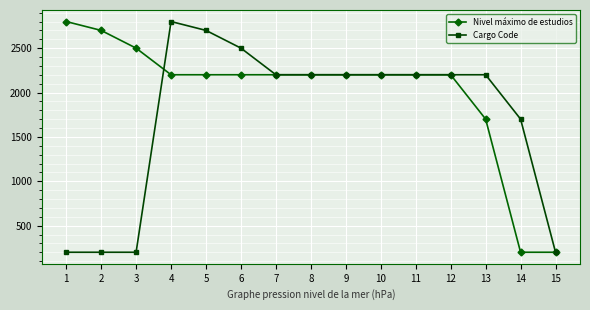

How many values in the Cargo Code series are below 2201?

5